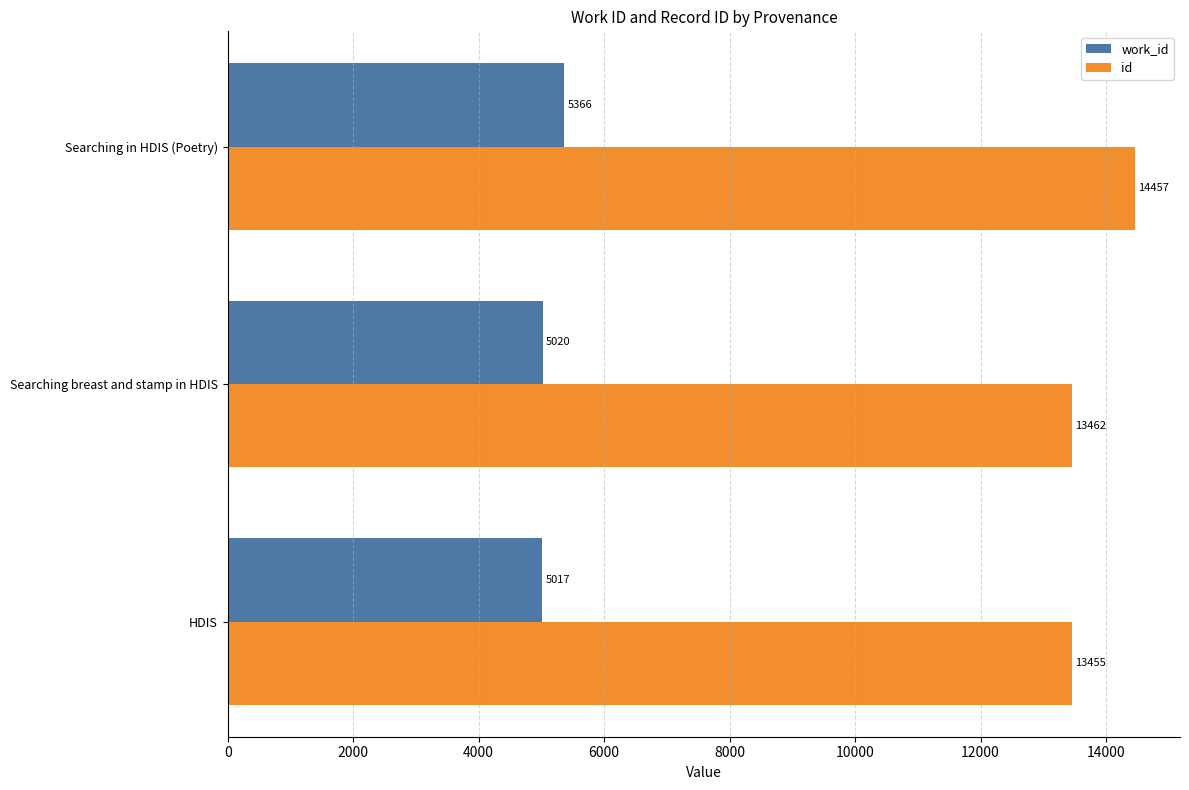

Is it true that work_id equals 5017 at HDIS?

True